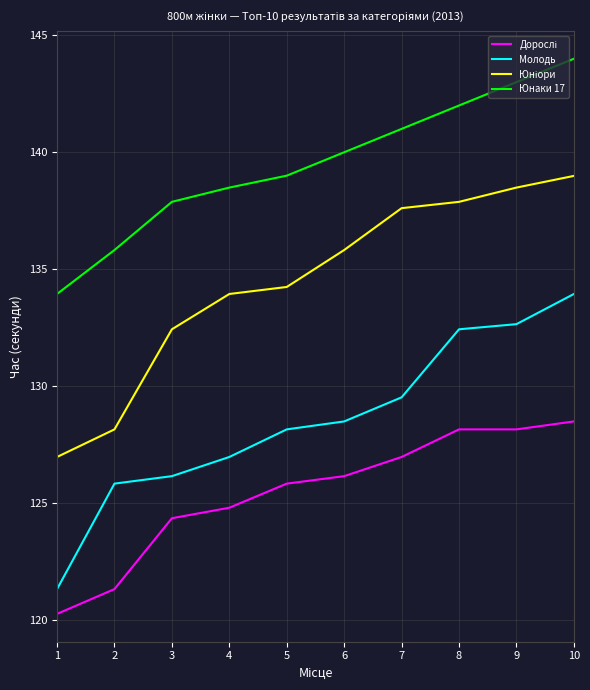

What is the difference between the Юнаки 17 values at 7 and 5?

2.0